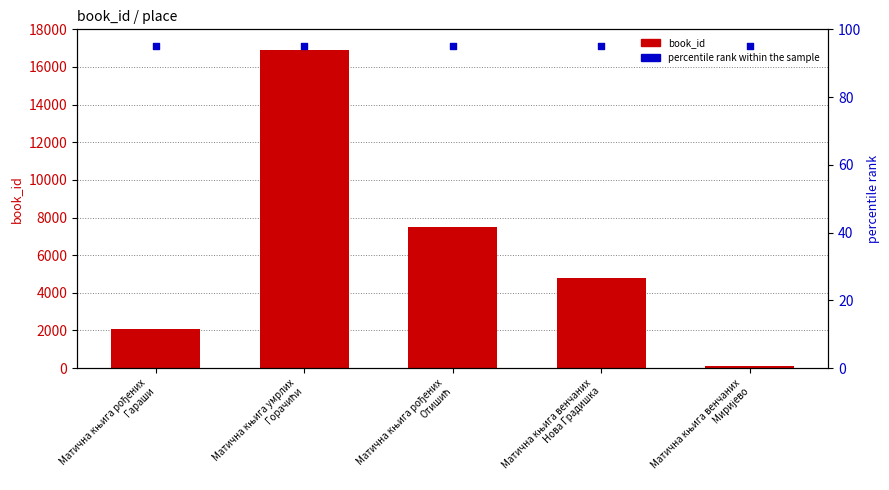

Which series has the largest total across all categories?

book_id